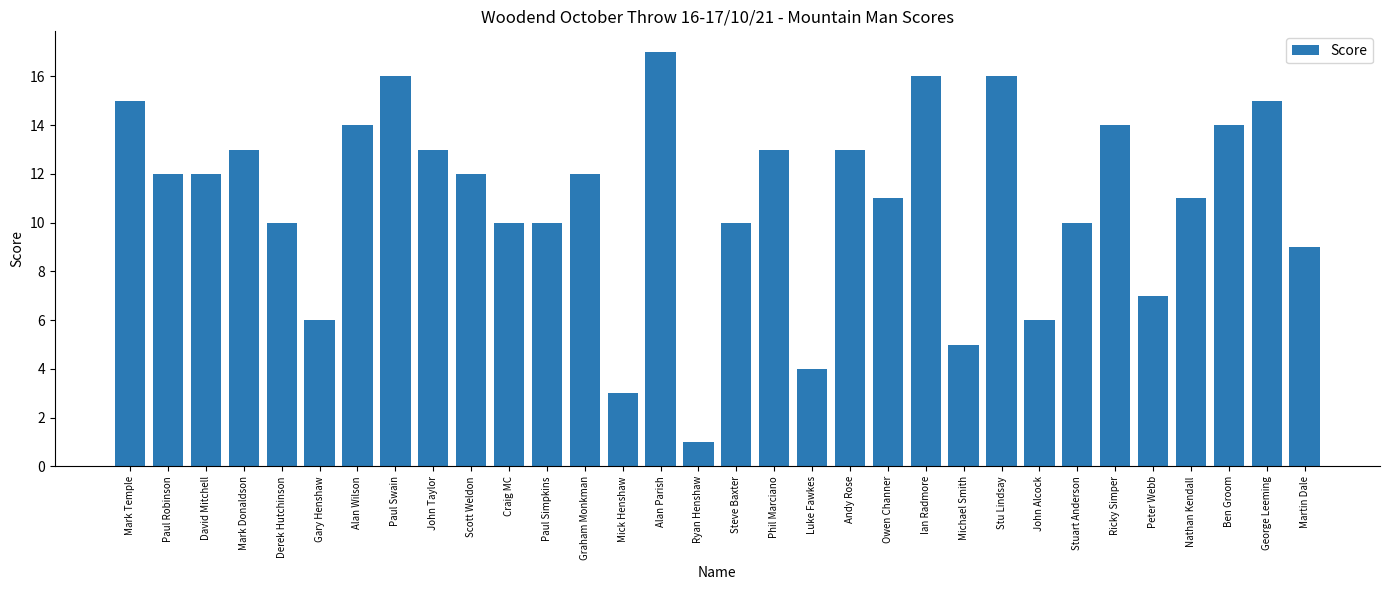

What is the difference between the maximum and second lowest values?

14